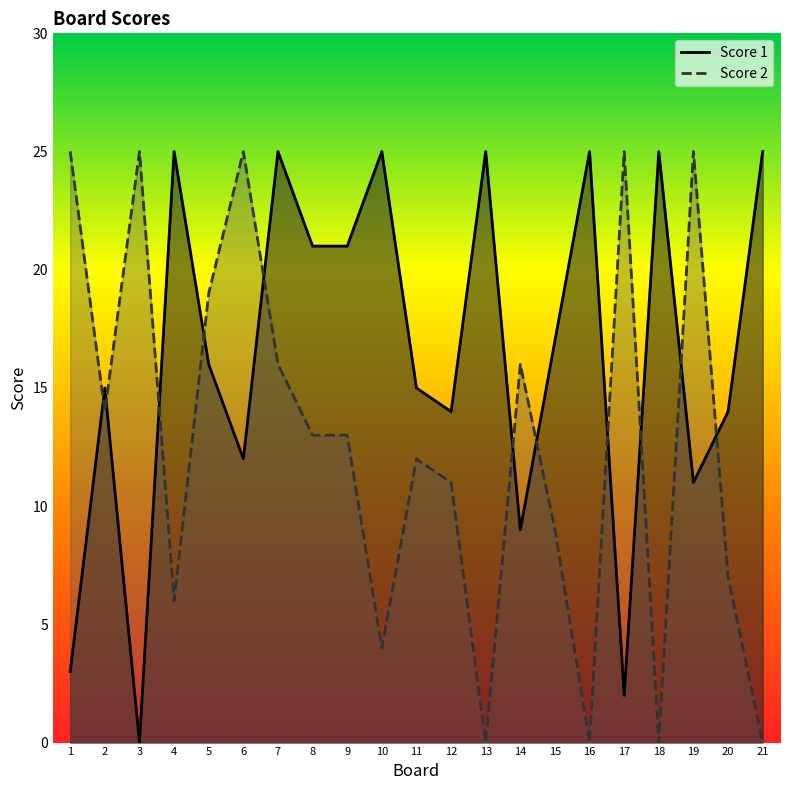

How many lines are shown in the chart?

2